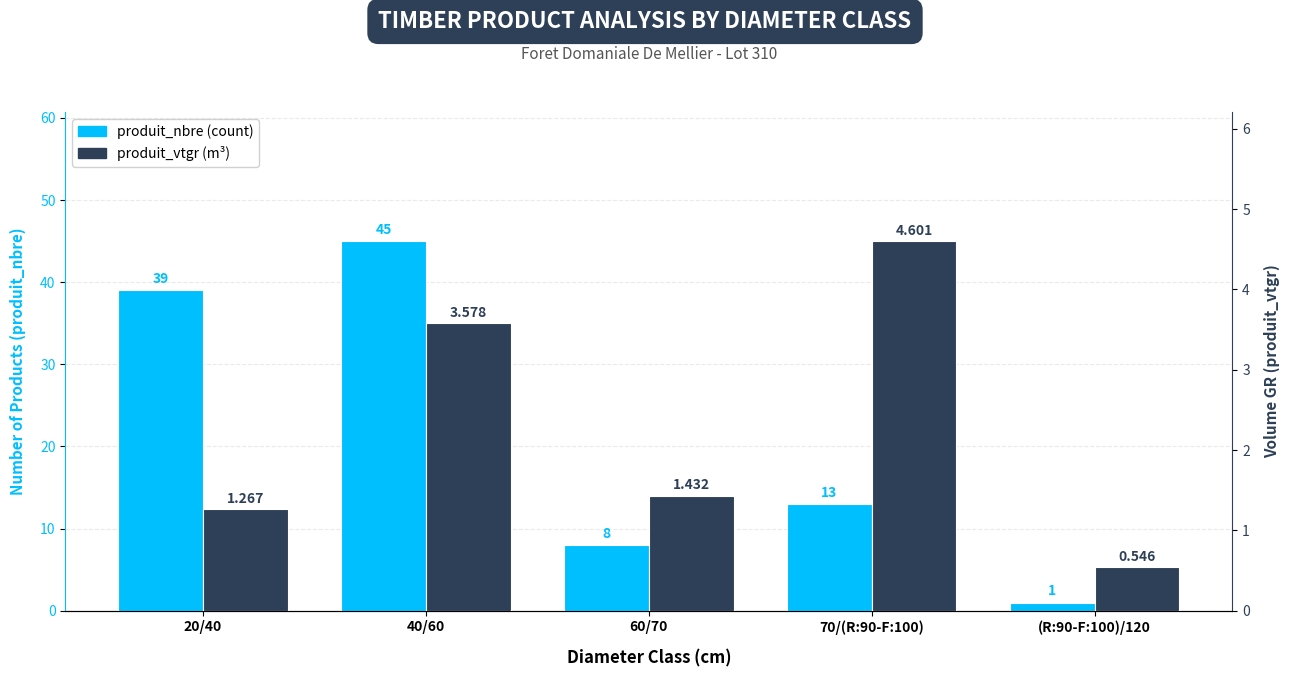

What is the sum of the produit_nbre values at (R:90-F:100)/120 and 20/40?

40.0